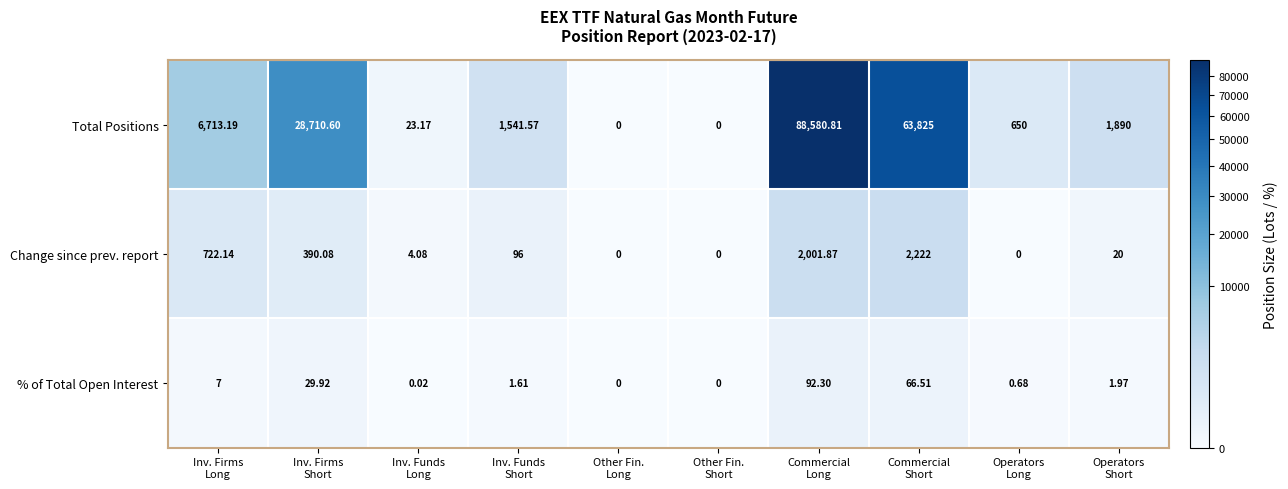

List the series in order of their peak value, lowest first.

% of Total Open Interest, Change since prev. report, Total Positions